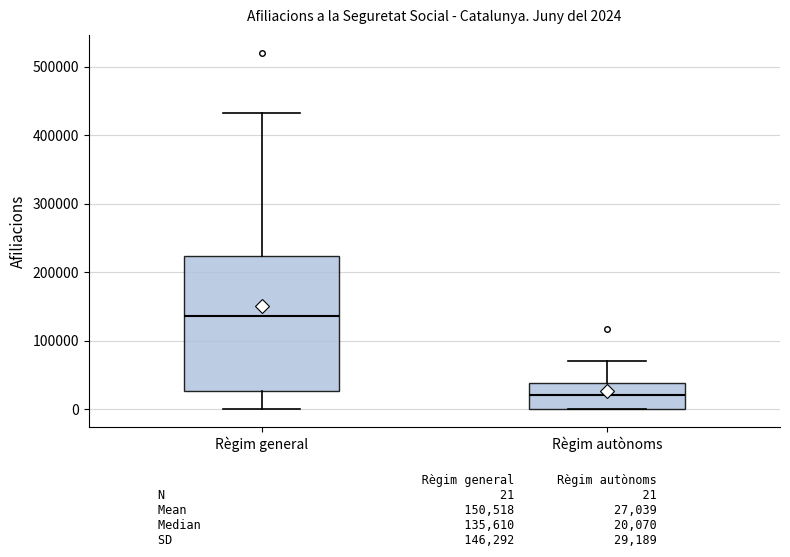

Comparing the boxes themselves (not the whiskers), which one is the tallest?

Règim general